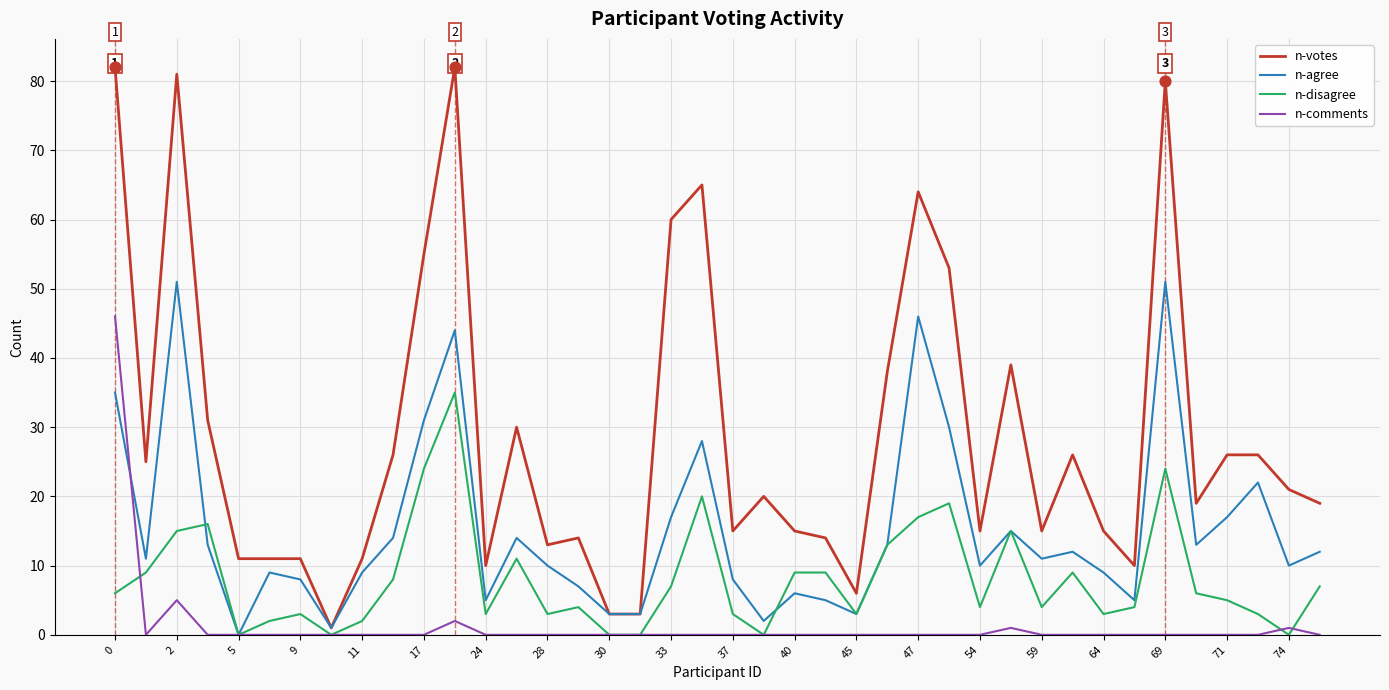

At how many categories does at least one series exceed 58?

7